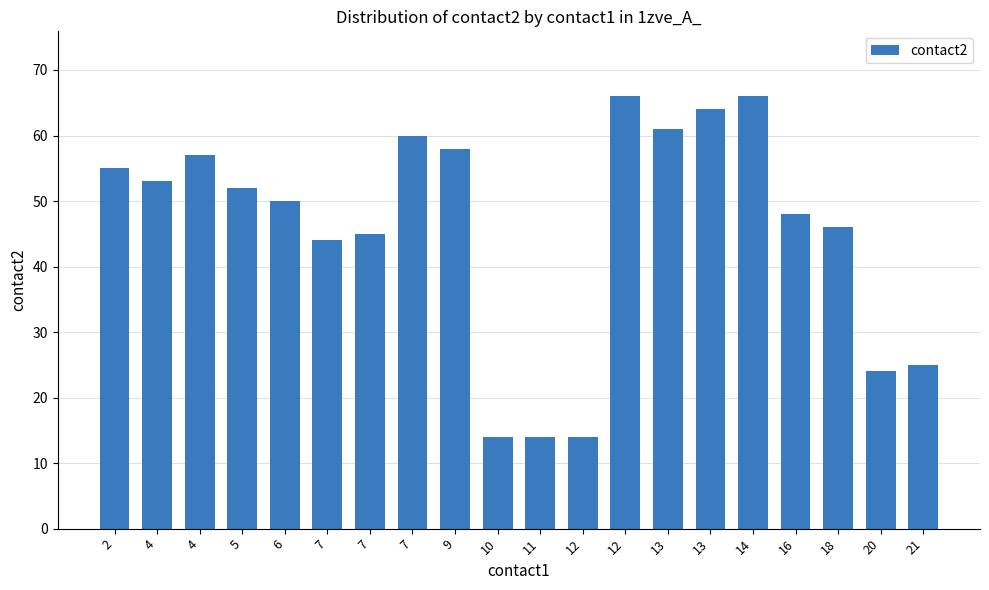

Does the chart contain stacked bars?

No